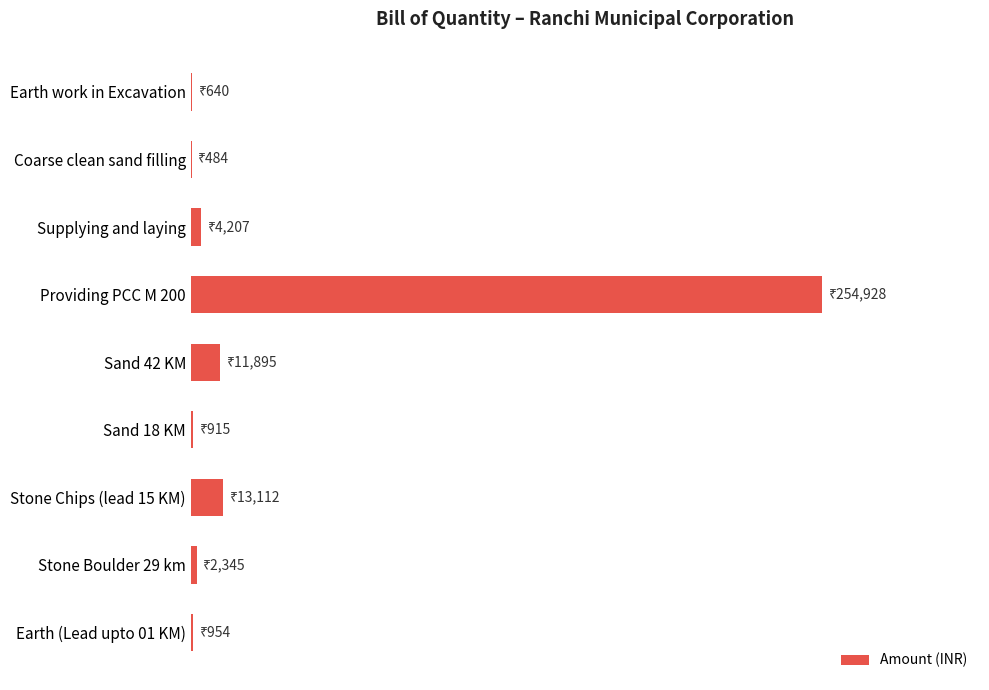

How many bars are there in total?

9